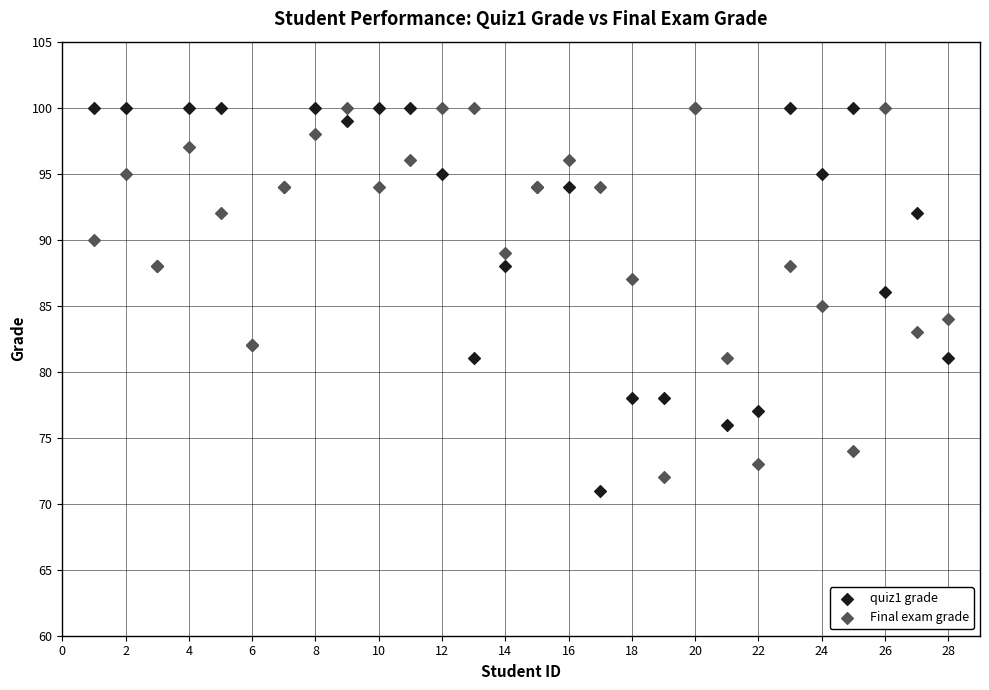

Which series has the largest Y range (max minus min)?

quiz1 grade